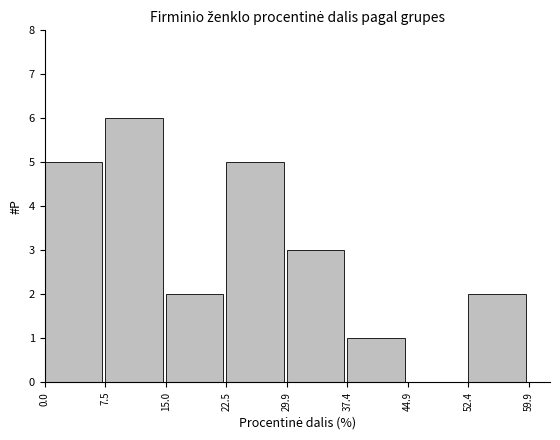

Reading left to right, list every bar in this chart as the range it spans on the x-axis followed by its height. The values are not printed on the chart, so give them approximately, as read against the axis.

0.0 to 7.5: 5
7.5 to 15.0: 6
15.0 to 22.5: 2
22.5 to 29.9: 5
29.9 to 37.4: 3
37.4 to 44.9: 1
44.9 to 52.4: 0
52.4 to 59.9: 2